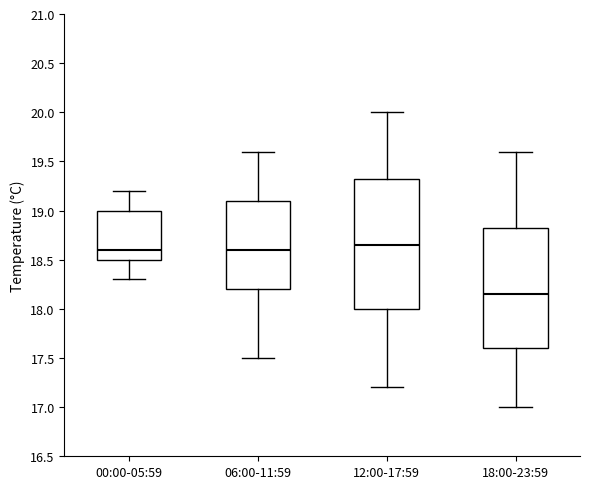

Reading left to right, read every box against the y-axis: the position of its median line, the range the box covers, and the ends of its whiskers. The values are not printed on the chart, so give them approximately, as read against the axis.

00:00-05:59: median 18.60, box 18.50 to 19.00, whiskers 18.30 to 19.20
06:00-11:59: median 18.60, box 18.20 to 19.10, whiskers 17.50 to 19.60
12:00-17:59: median 18.65, box 18.00 to 19.35, whiskers 17.20 to 20.00
18:00-23:59: median 18.15, box 17.60 to 18.85, whiskers 17.00 to 19.60